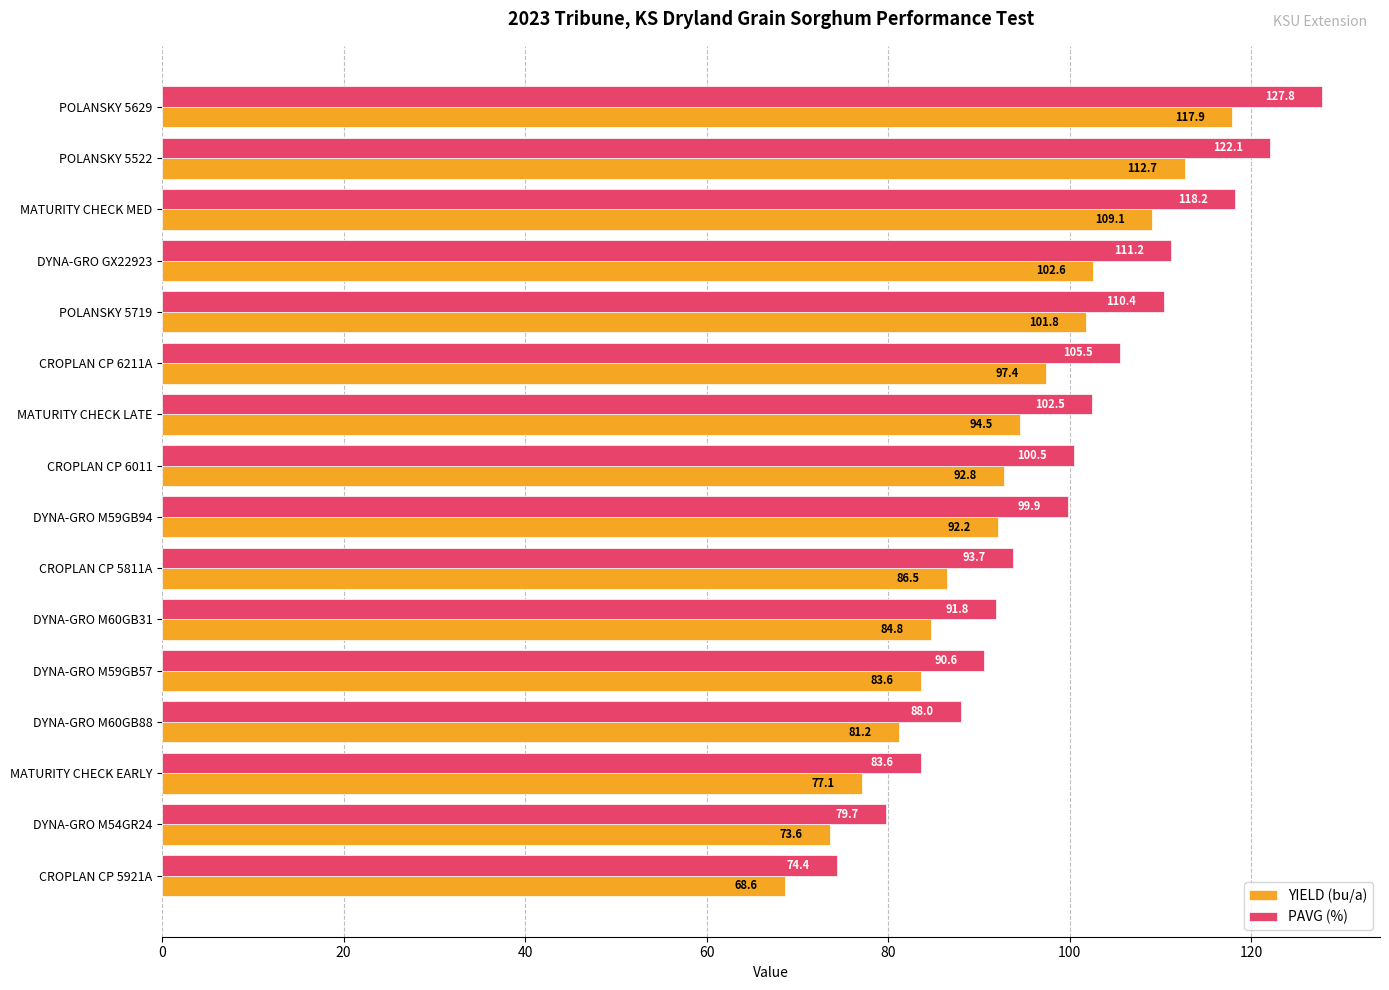

Which series has the largest total across all categories?

PAVG (%)